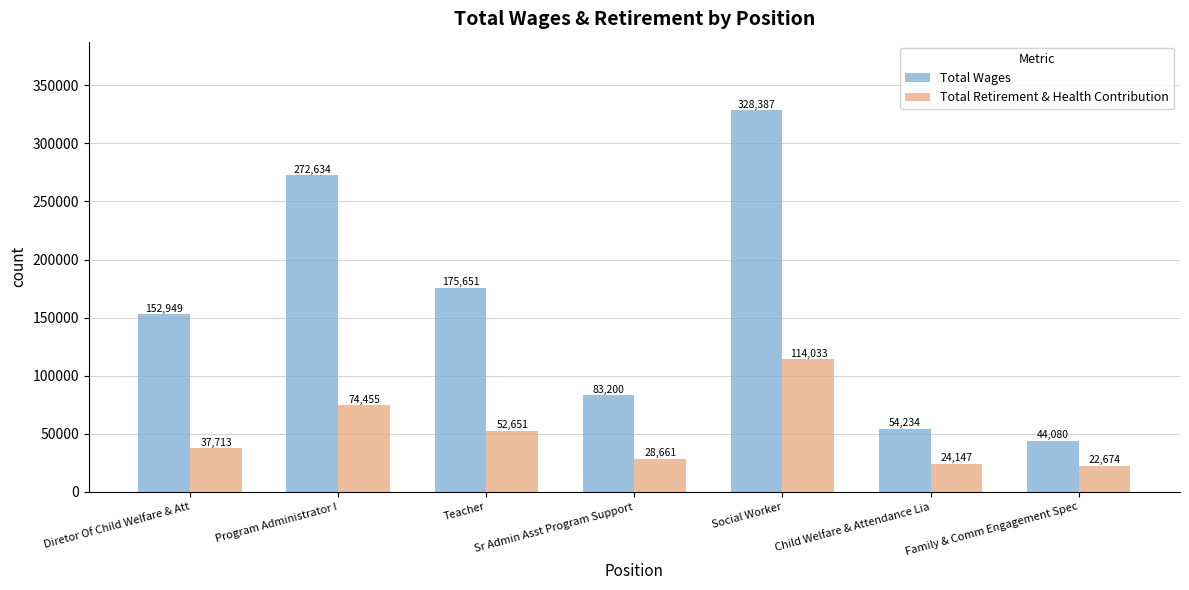

List the labels in order of Total Wages value, largest first.

Social Worker, Program Administrator I, Teacher, Diretor Of Child Welfare & Att, Sr Admin Asst Program Support, Child Welfare & Attendance Lia, Family & Comm Engagement Spec